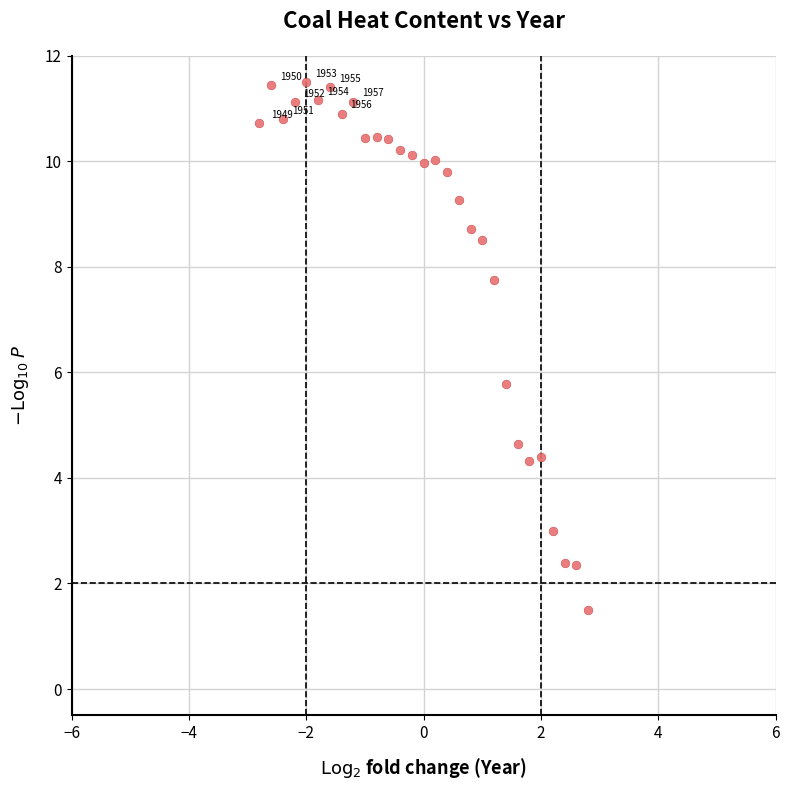

What is the range of Y values (max minus min)?

10.0